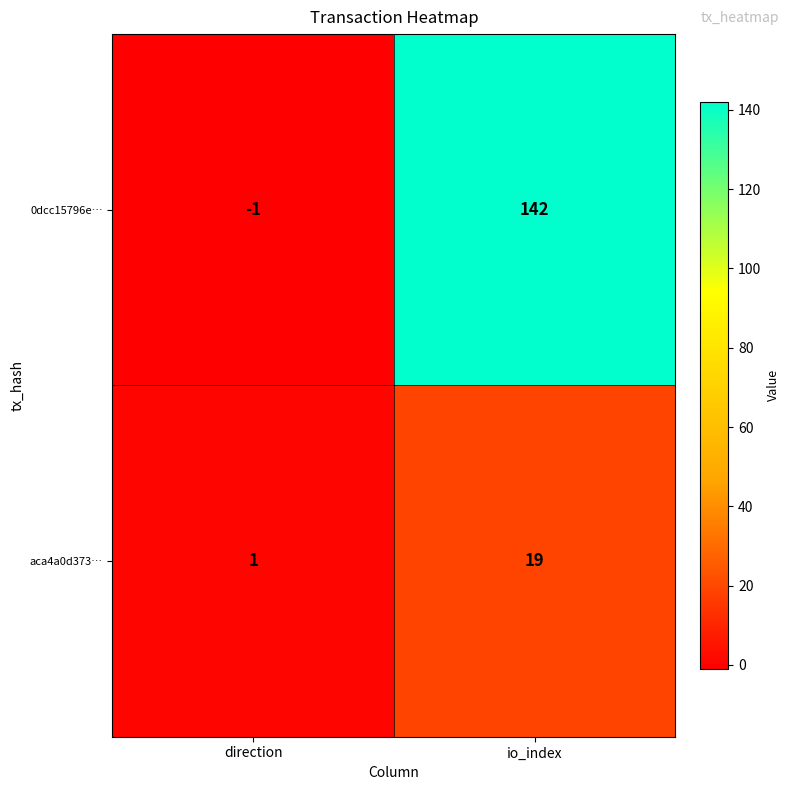

Rank the series by their maximum value, from lowest to highest.

aca4a0d373…, 0dcc15796e…